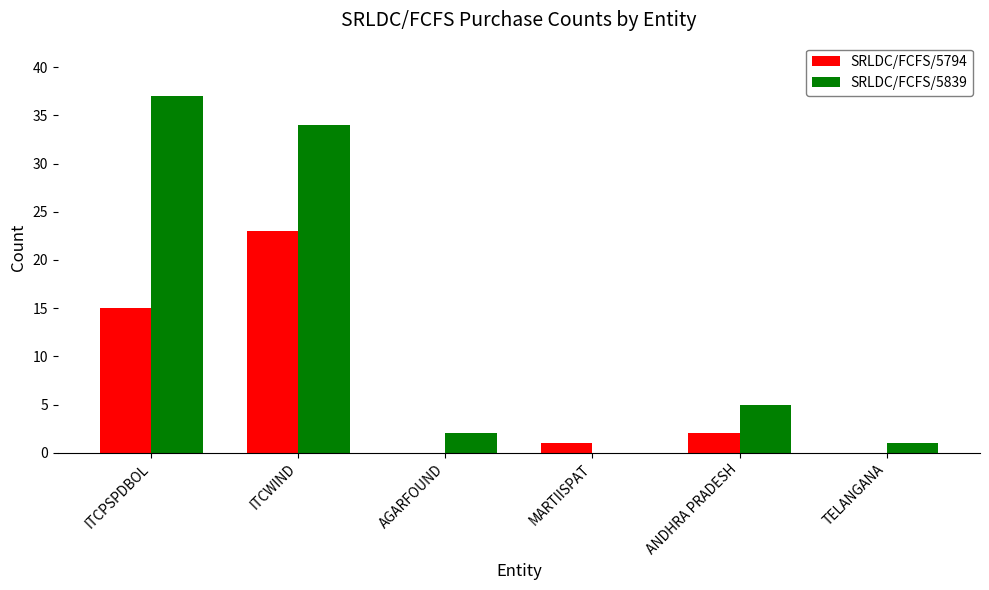

Reading left to right, transcribe all the data shown in this chart.

SRLDC/FCFS/5794: ITCPSPDBOL=15	ITCWIND=23	AGARFOUND=0	MARTIISPAT=1	ANDHRA PRADESH=2	TELANGANA=0
SRLDC/FCFS/5839: ITCPSPDBOL=37	ITCWIND=34	AGARFOUND=2	MARTIISPAT=0	ANDHRA PRADESH=5	TELANGANA=1